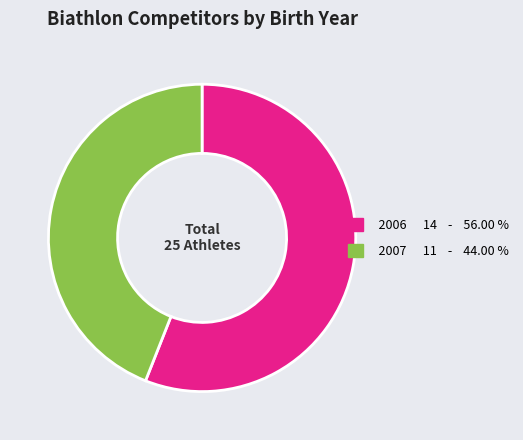

Between 2006 and 2007, which is larger?

2006